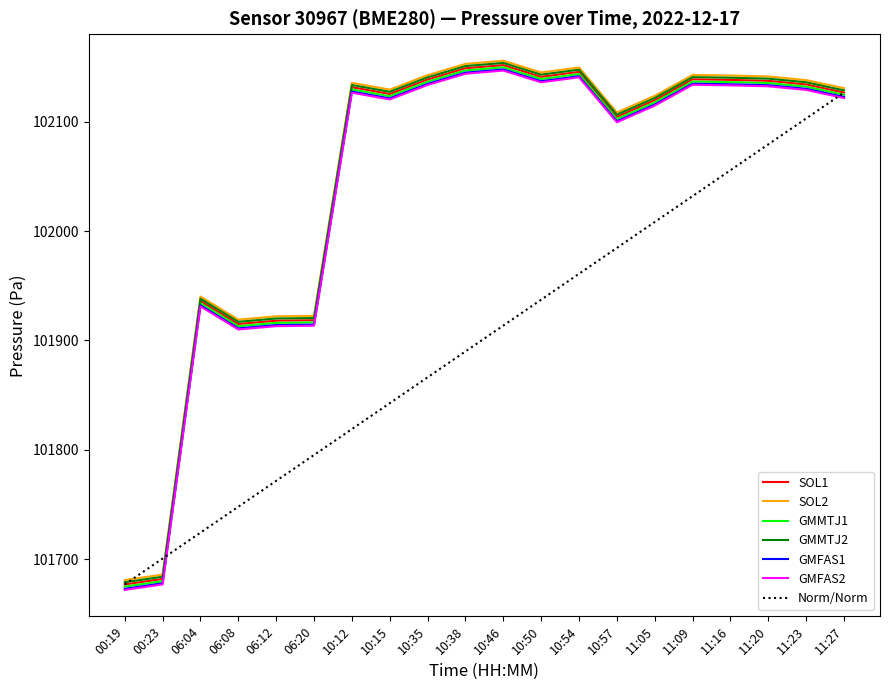

What position from the right is 06:08?

17